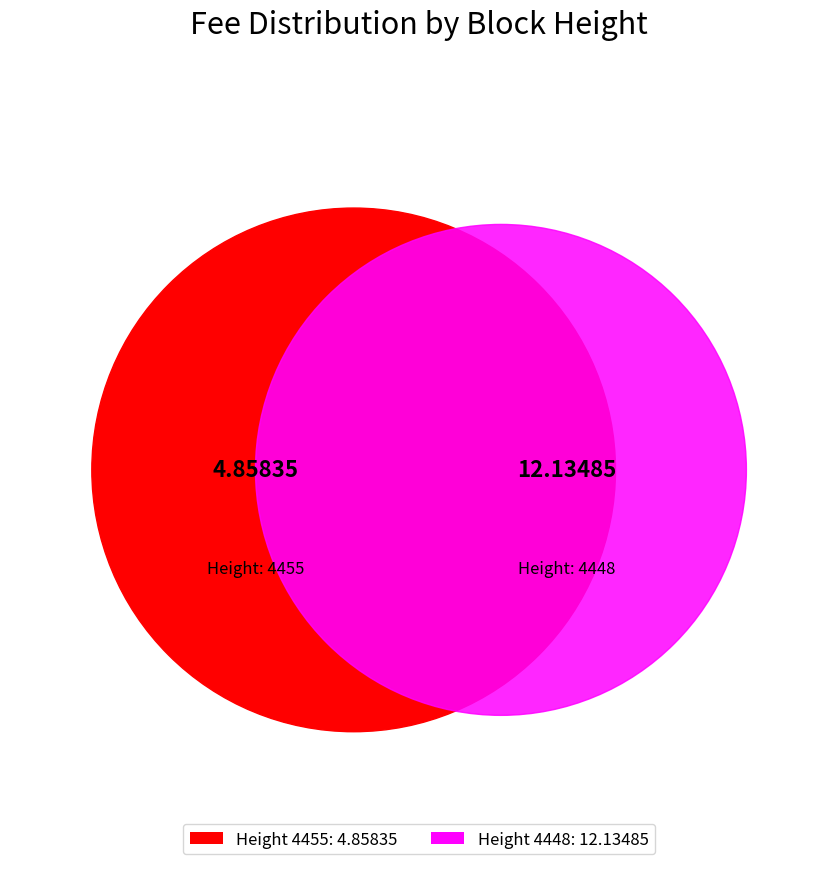

Which has a higher value, 4455 or 4448?

4448